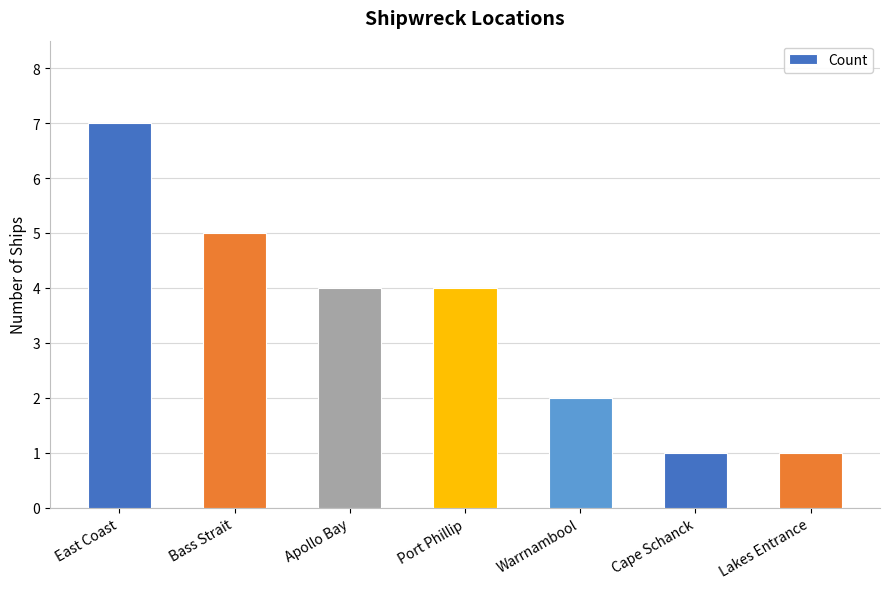

The value at Apollo Bay is 5. True or false?

False